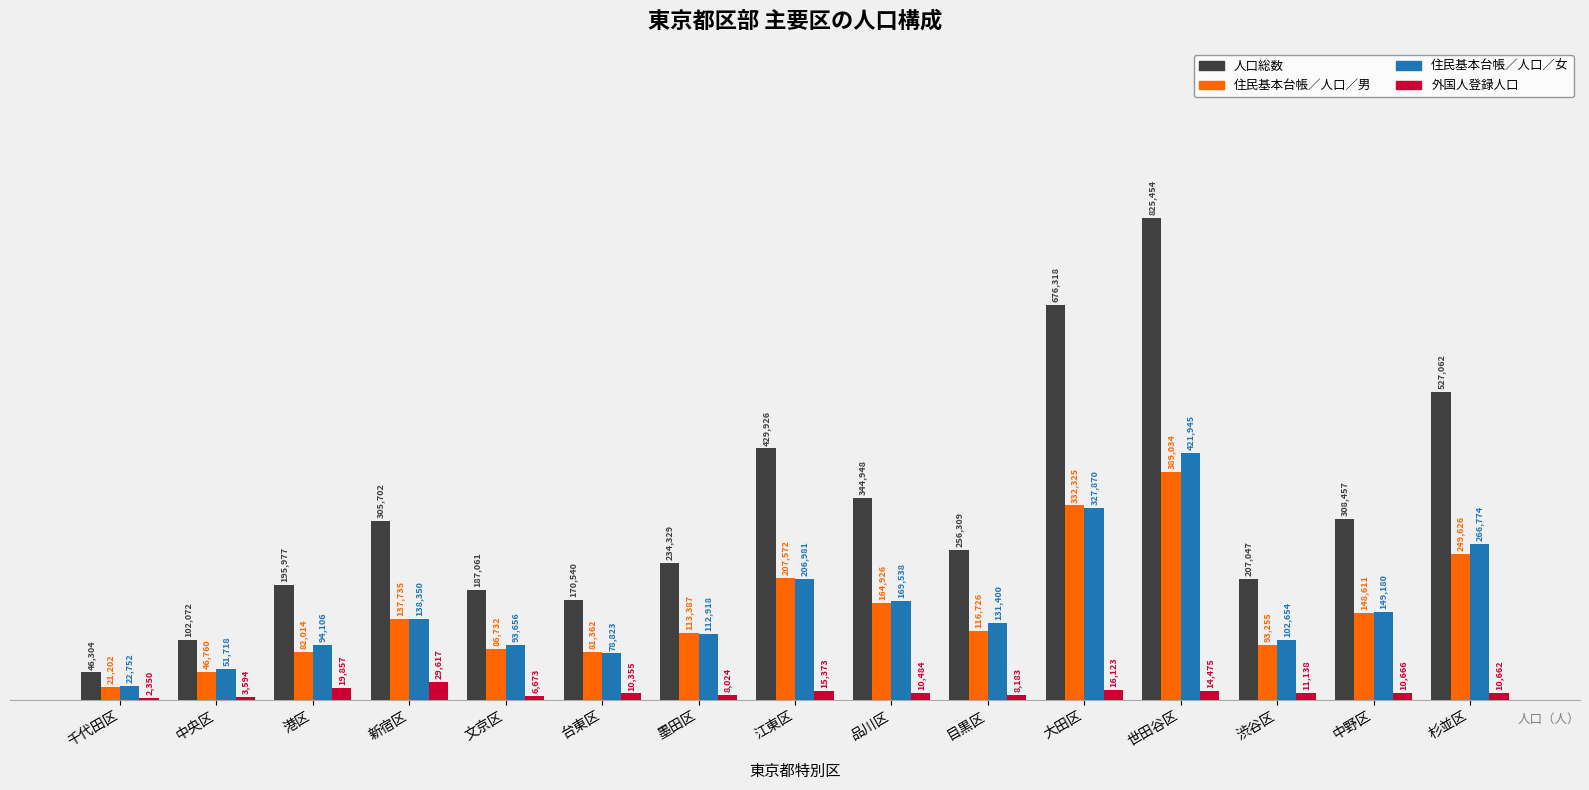

Where does the 住民基本台帳／人口／男 series first go above 116726?

新宿区